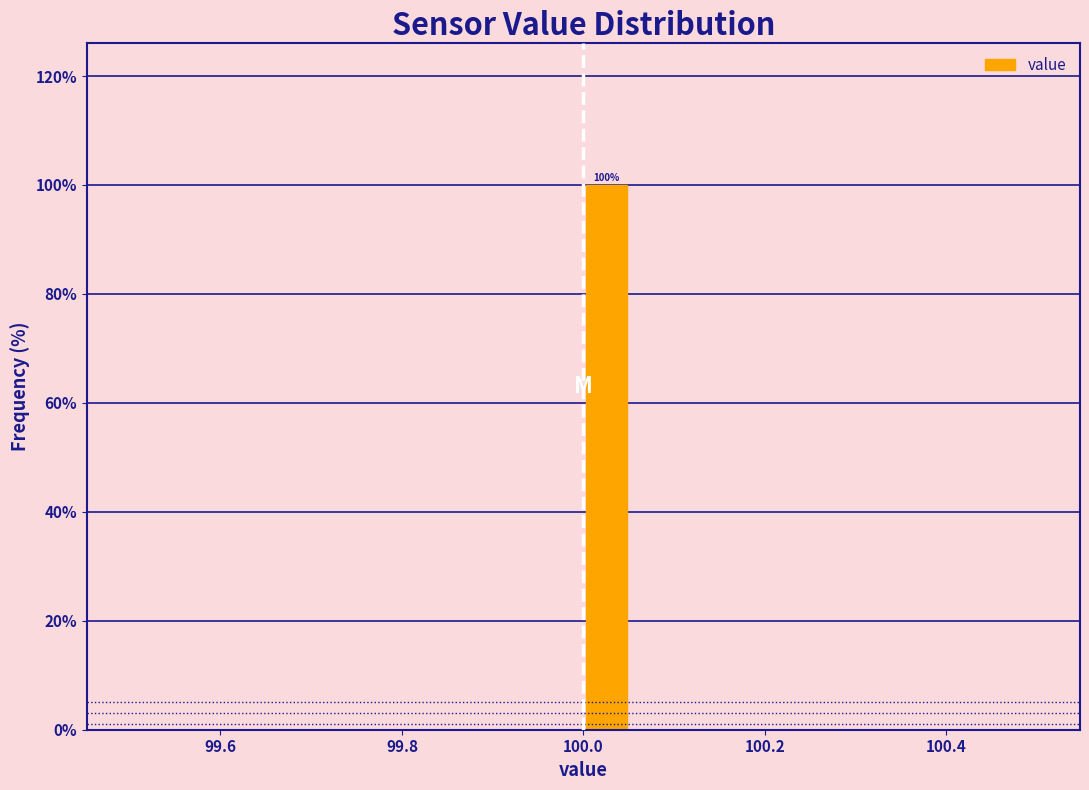

Around what value on the x-axis is the tallest bar? Give the approximate position of its centre, as read against the axis.

100.02